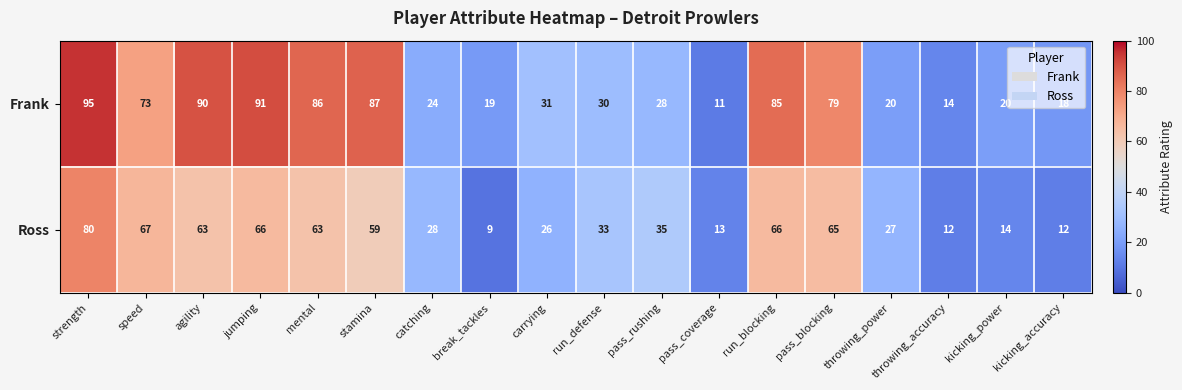

At which category is the sum across all series the highest?

strength